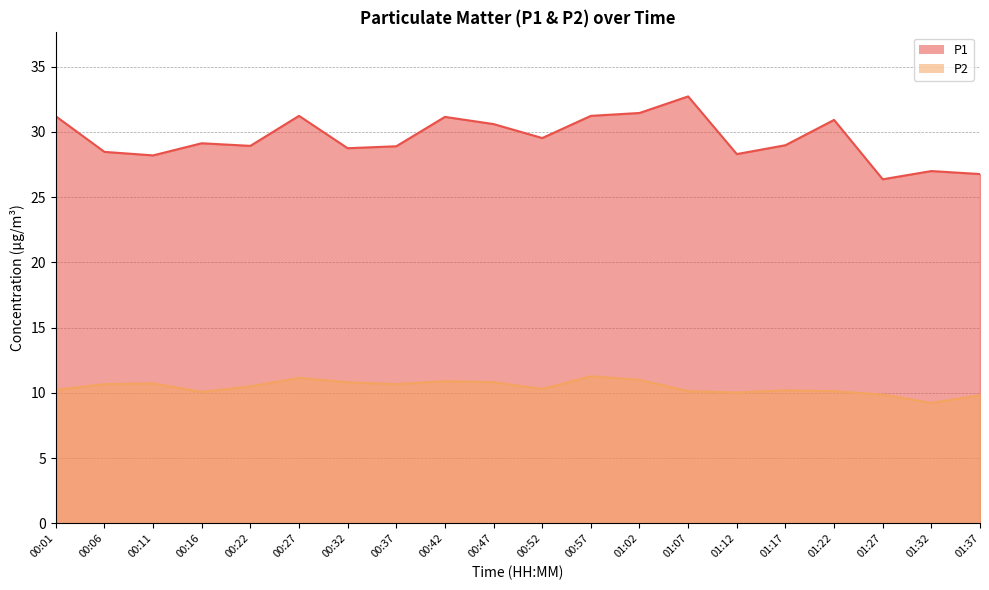

Which series changed the most between 00:27 and 01:07?

P1